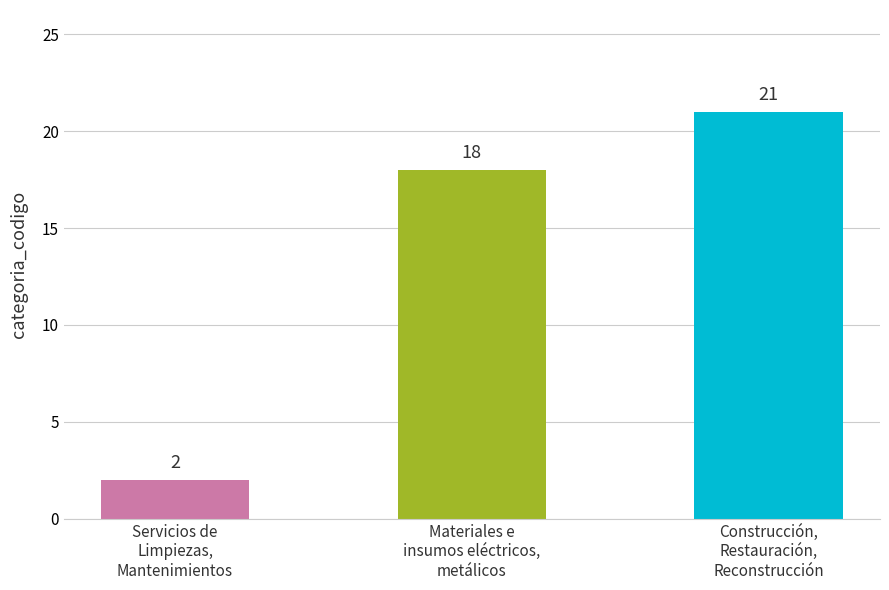

Approximately how many times larger is the value at Construcción,
Restauración,
Reconstrucción compared to Materiales e
insumos eléctricos,
metálicos?

1.2